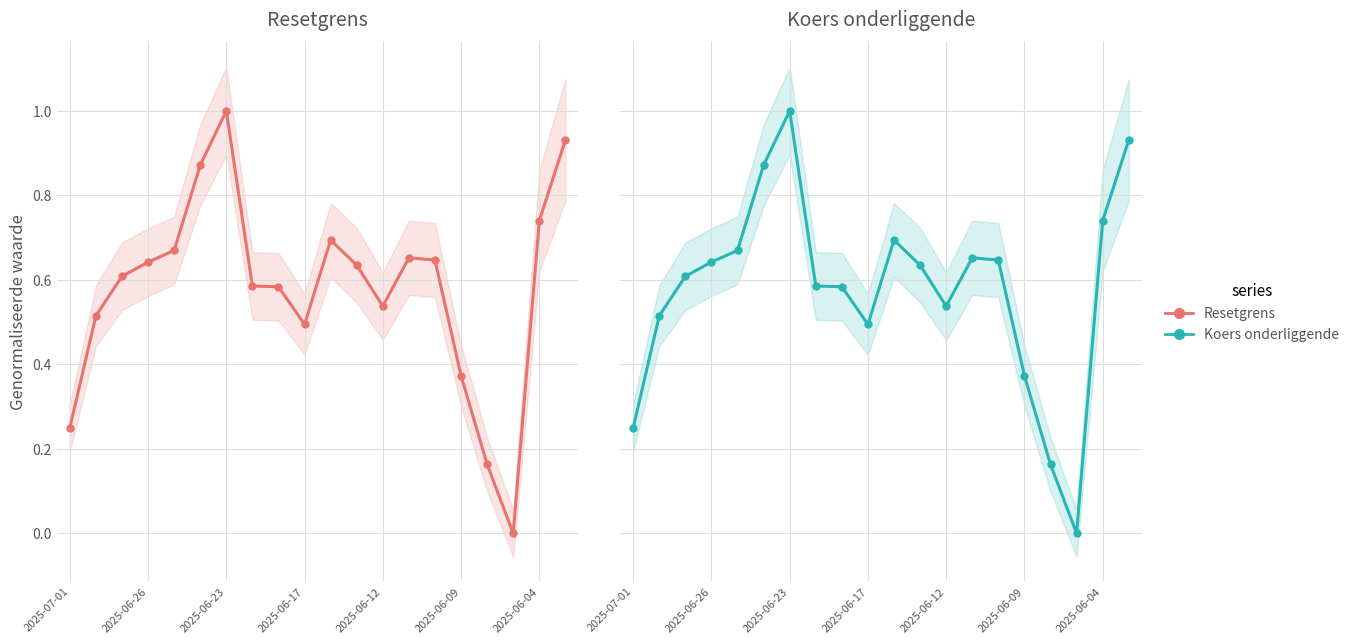

After their last crossing, which series has the higher values: Koers onderliggende or Resetgrens?

Koers onderliggende